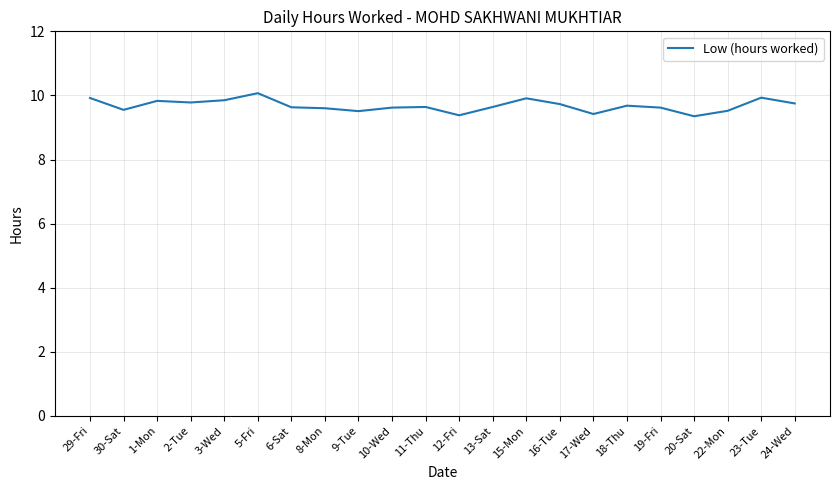

What is the sum of all values?

212.9